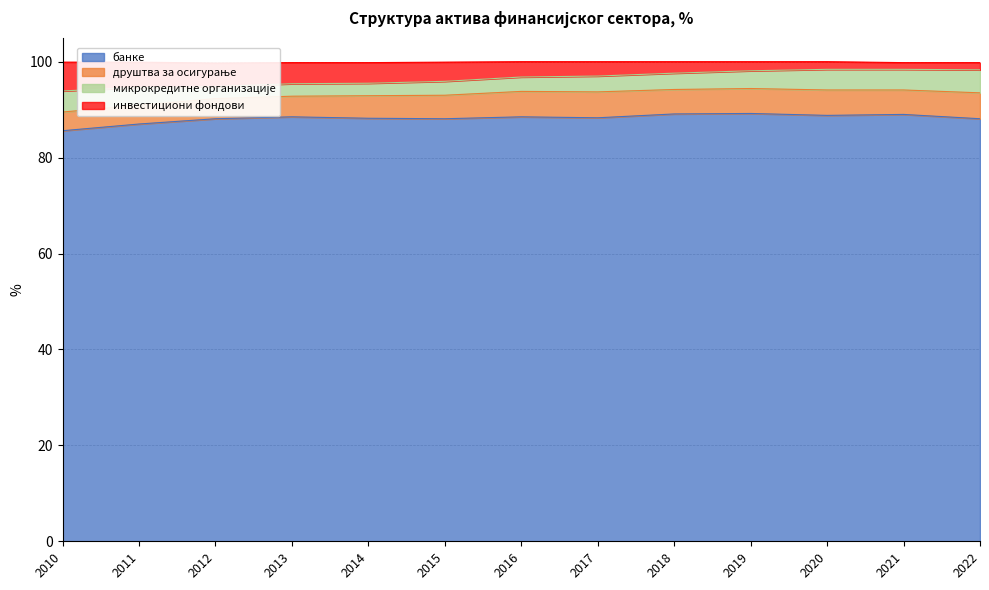

Does the chart display data point markers on the line(s)?

No